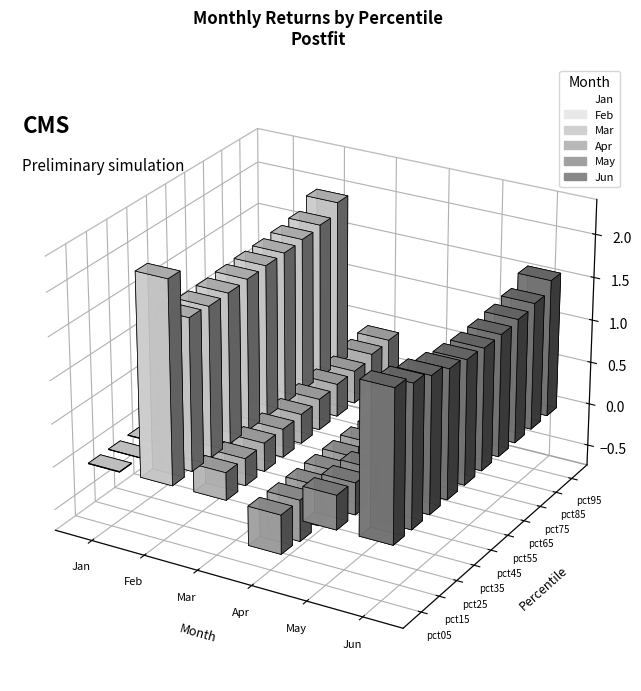

The Apr series shows -1.1 at pct95. True or false?

False